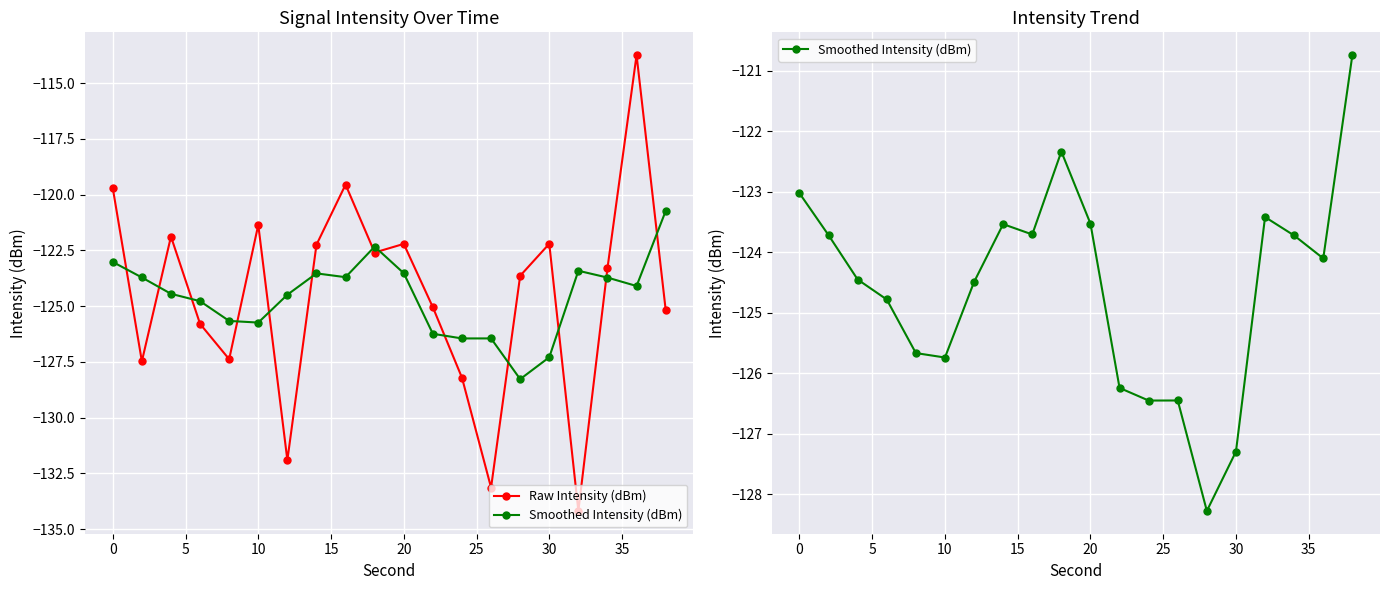

What are all the series names shown in the legend?

Raw Intensity (dBm), Smoothed Intensity (dBm)